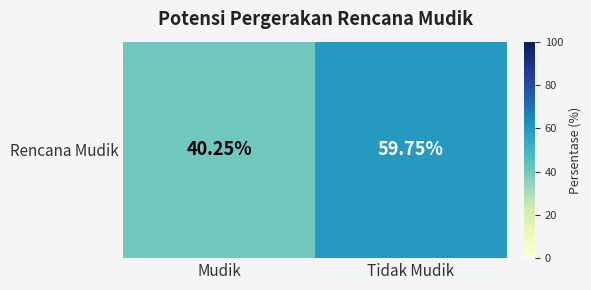

At which label is the value closest to 50?

Mudik